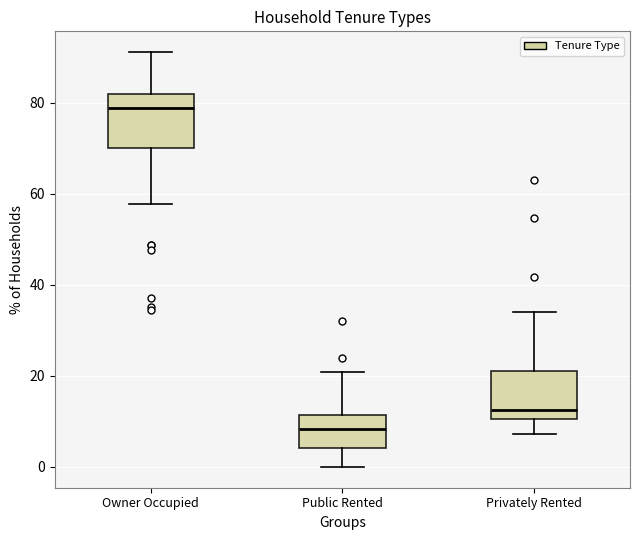

Which box has the lowest median line?

Public Rented